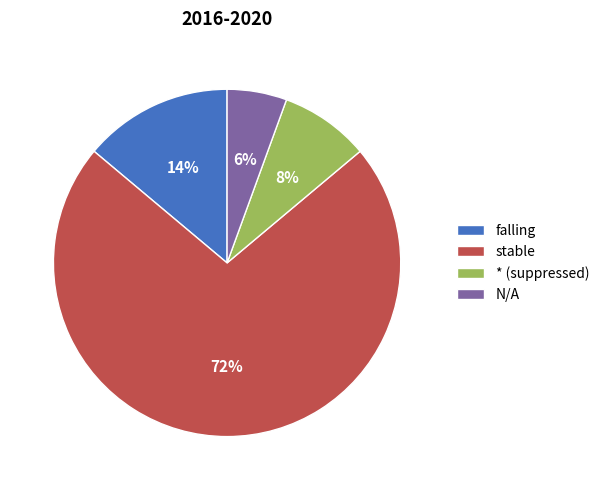

To the nearest percent, what is the combined percentage of * (suppressed) and N/A?

14%